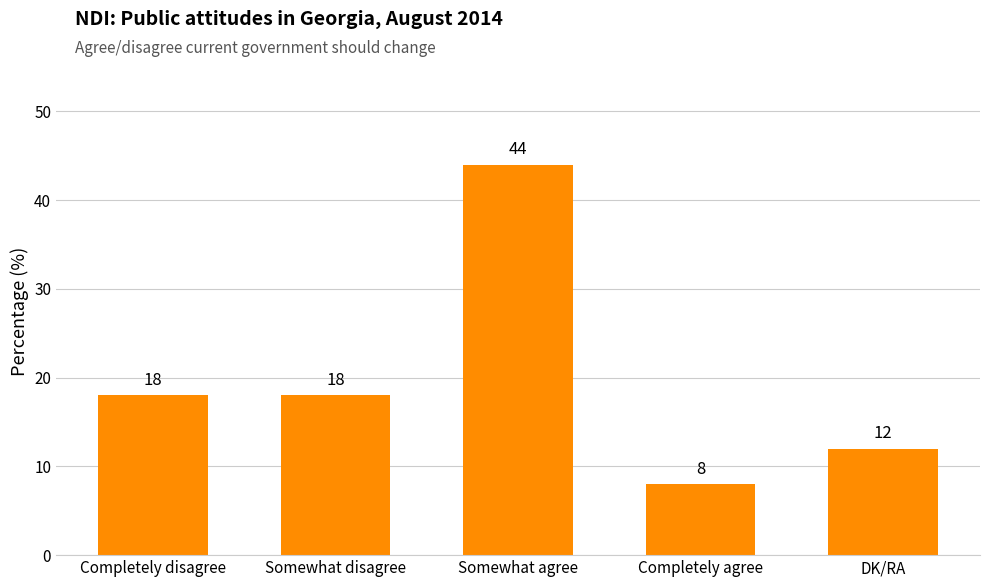

What is the value of the 2nd bar from the left?

18